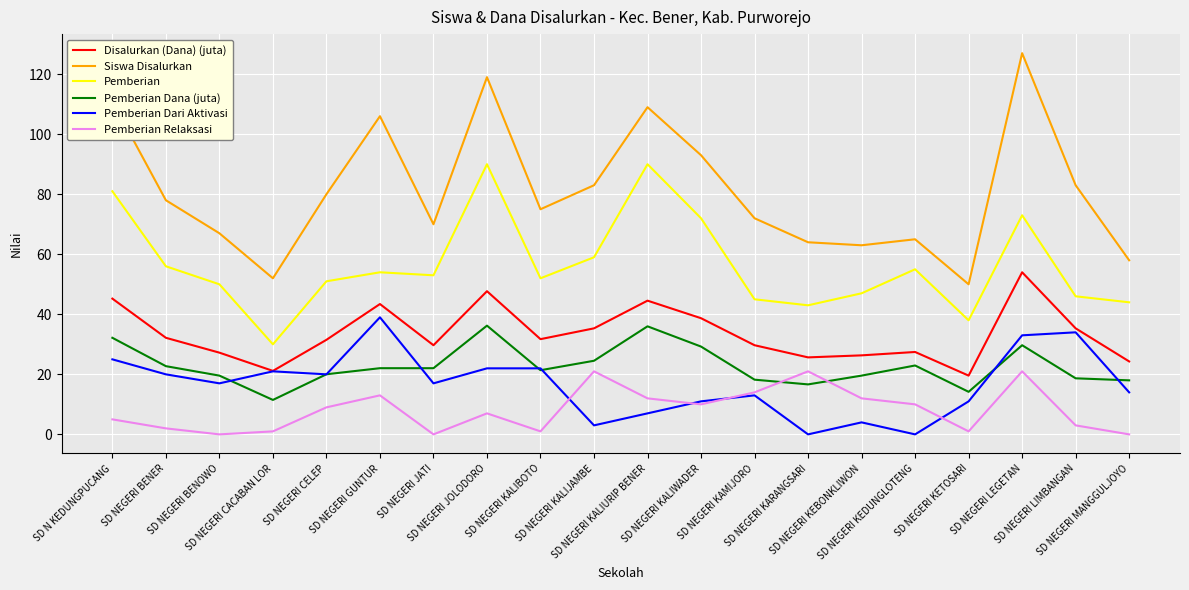

What is the sum of all Disalurkan (Dana) (juta) values?

670.7